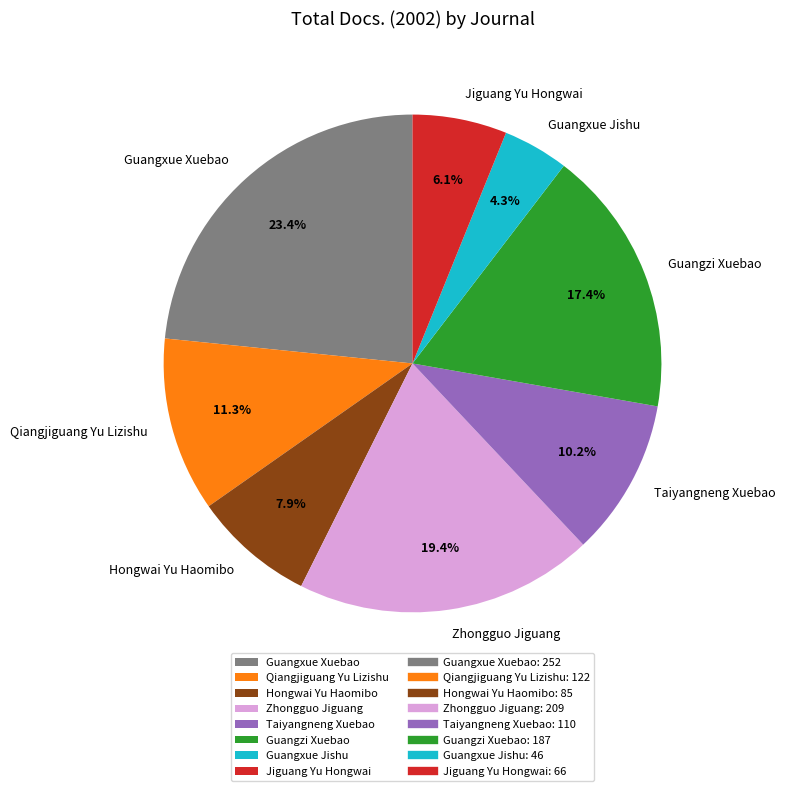

Rank the categories by value from highest to lowest.

Guangxue Xuebao, Zhongguo Jiguang, Guangzi Xuebao, Qiangjiguang Yu Lizishu, Taiyangneng Xuebao, Hongwai Yu Haomibo, Jiguang Yu Hongwai, Guangxue Jishu